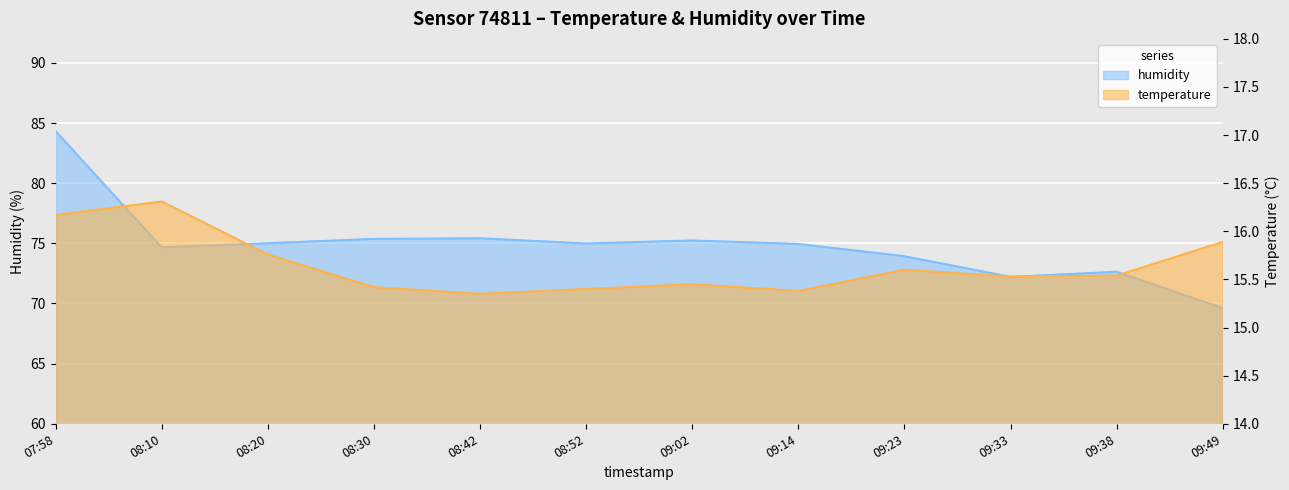

Is the value of temperature at 09:02 greater than the value of humidity at 09:14?

No